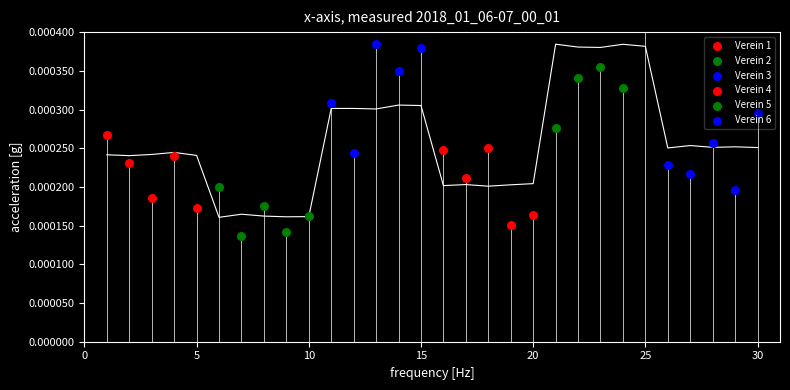

Which series has the widest spread of Y values?

Verein 5